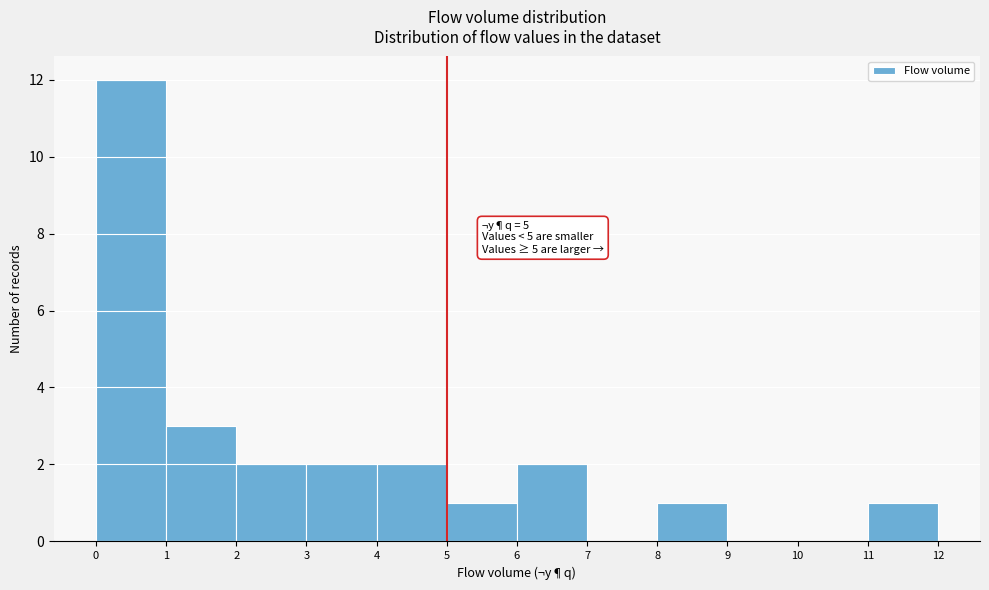

Over which range of the x-axis is the bar tallest?

0 to 1